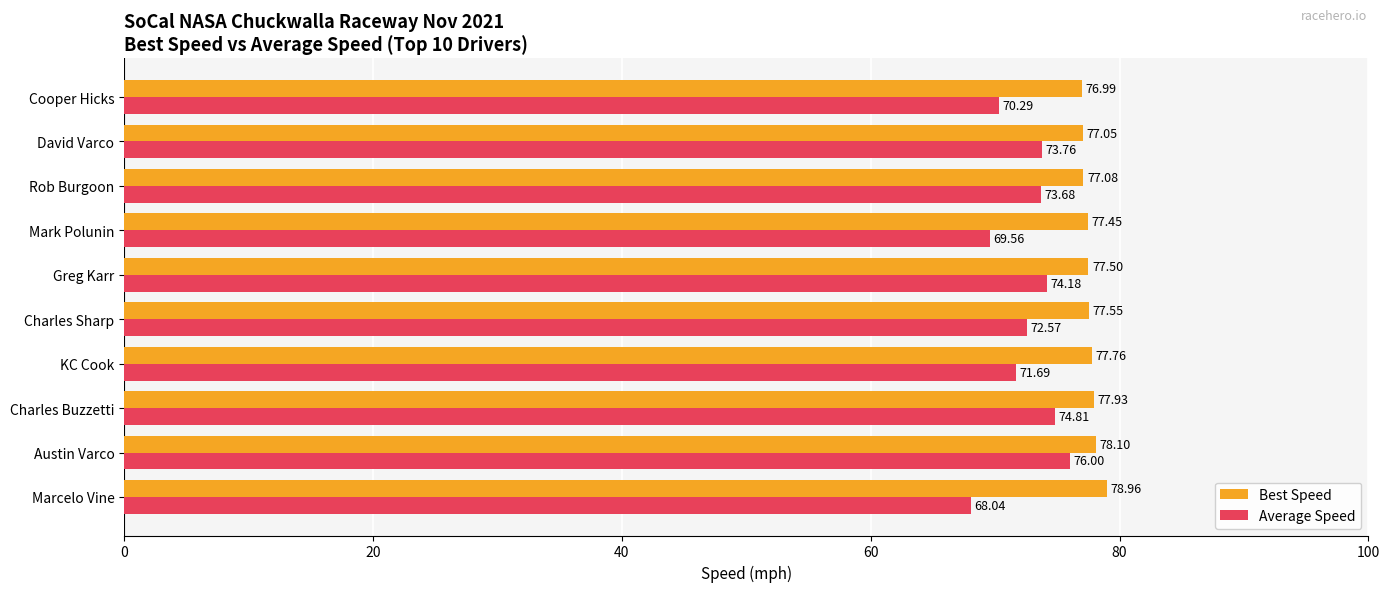

Which series has the largest total across all categories?

Best Speed